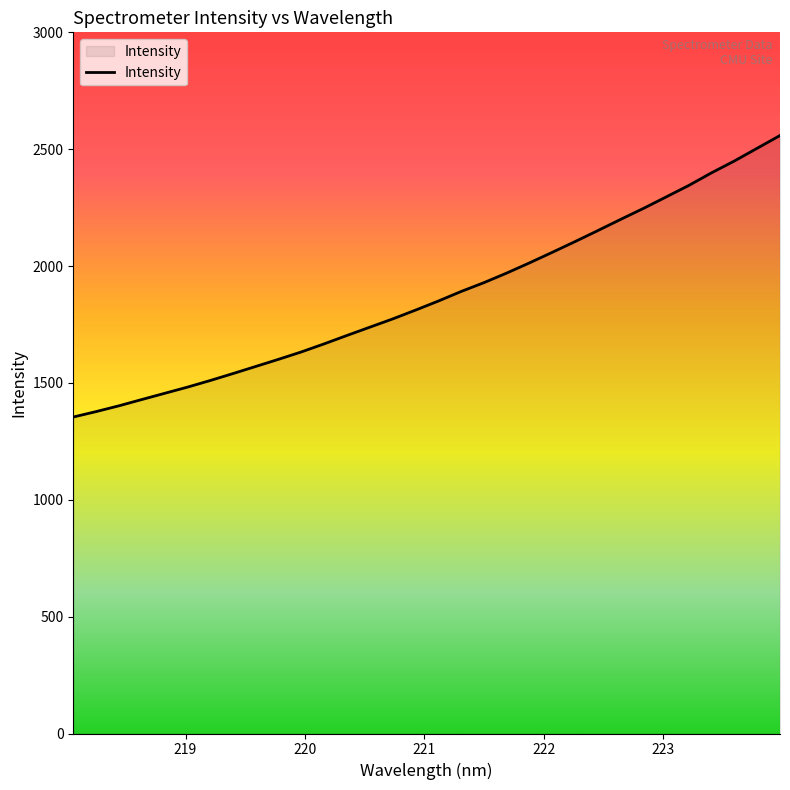

What is the minimum value shown in the chart?

1354.1